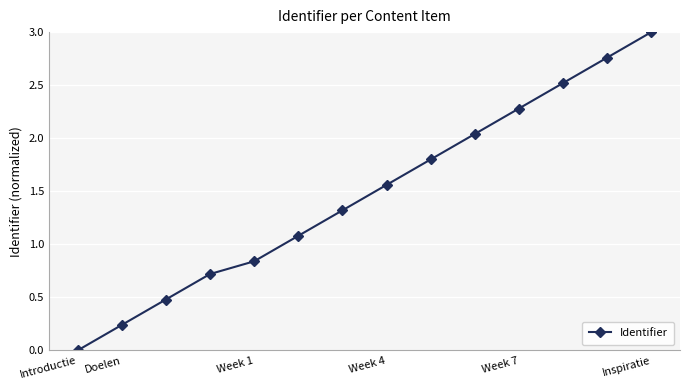

True or false: there are more than 0 points higher than both neighbors.

False